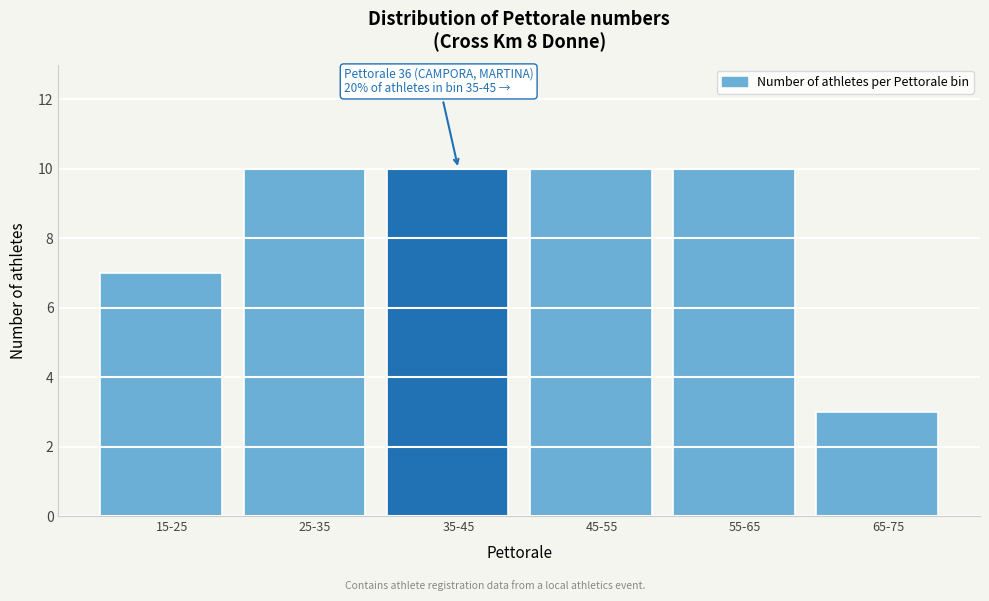

Reading right to left, list all the values displayed in this chart.

3	10	10	10	10	7